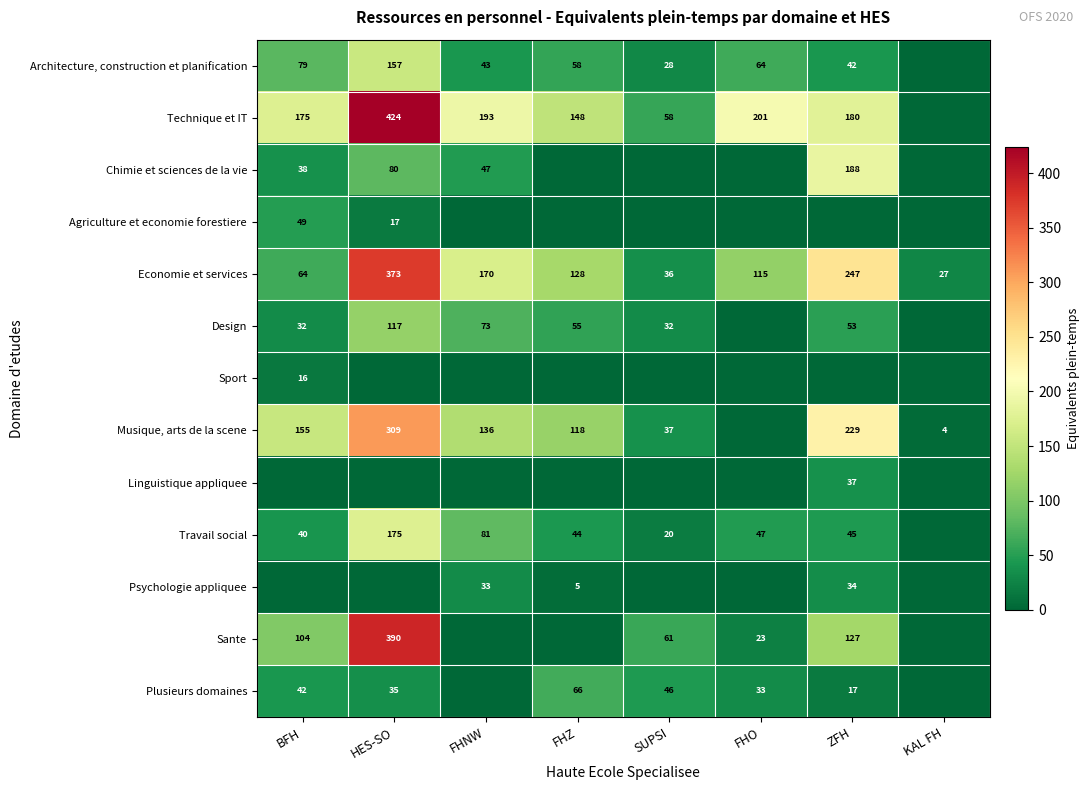

Which series changed the most between HES-SO and ZFH?

Sante